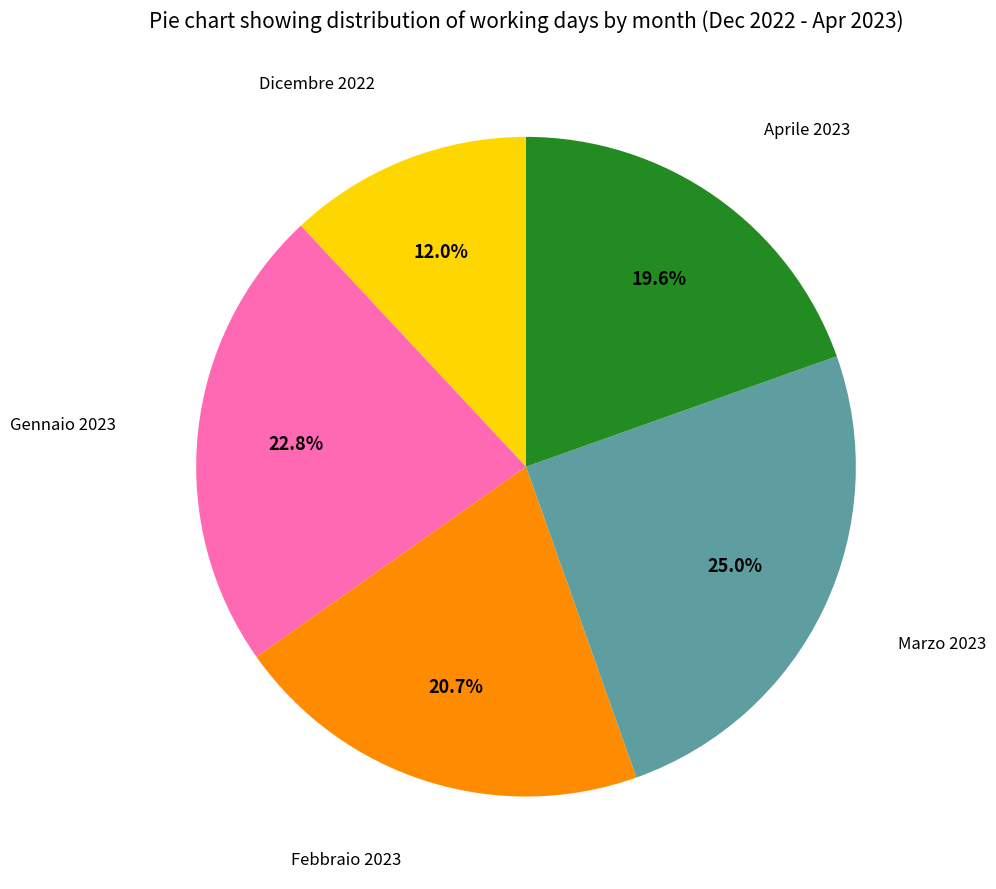

Does any single category account for the majority?

No